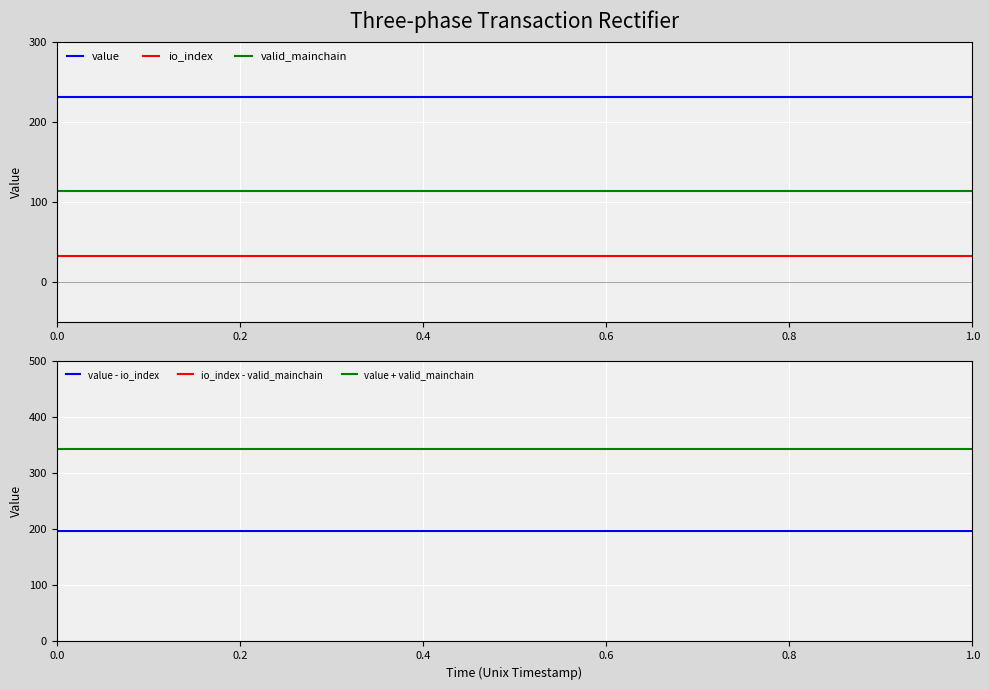

What is the sum of all io_index values?

825.0